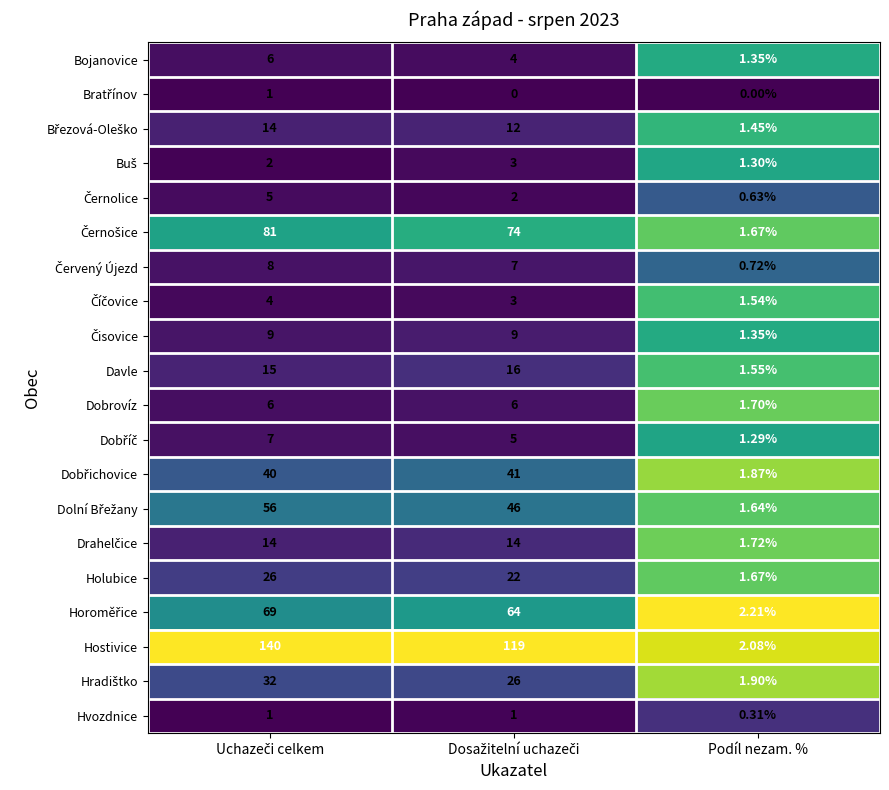

At which label does Hostivice reach its minimum?

Podíl nezam. %